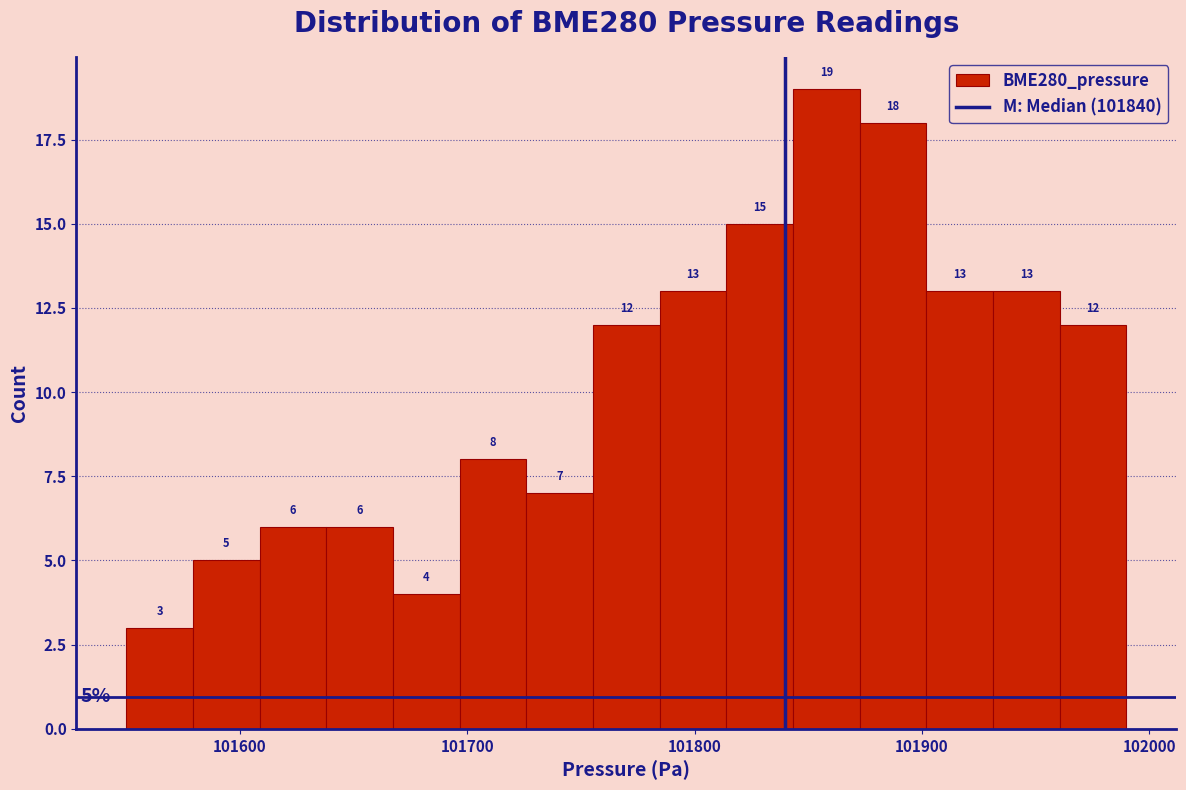

Around what value on the x-axis is the tallest bar? Give the approximate position of its centre, as read against the axis.

101860